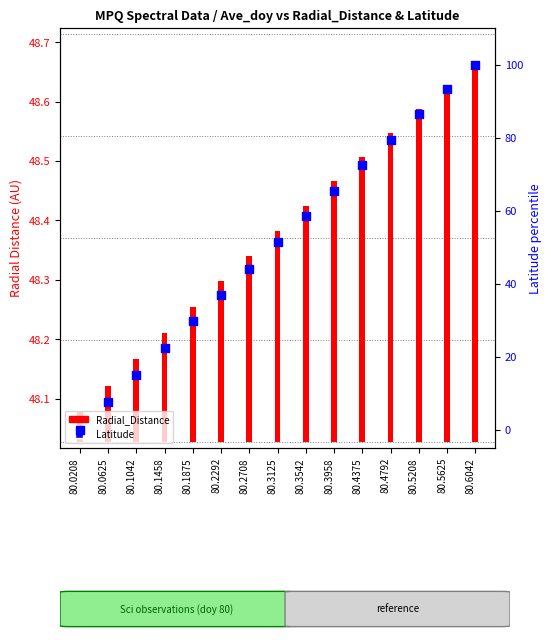

At how many categories does at least one series exceed 52?

7